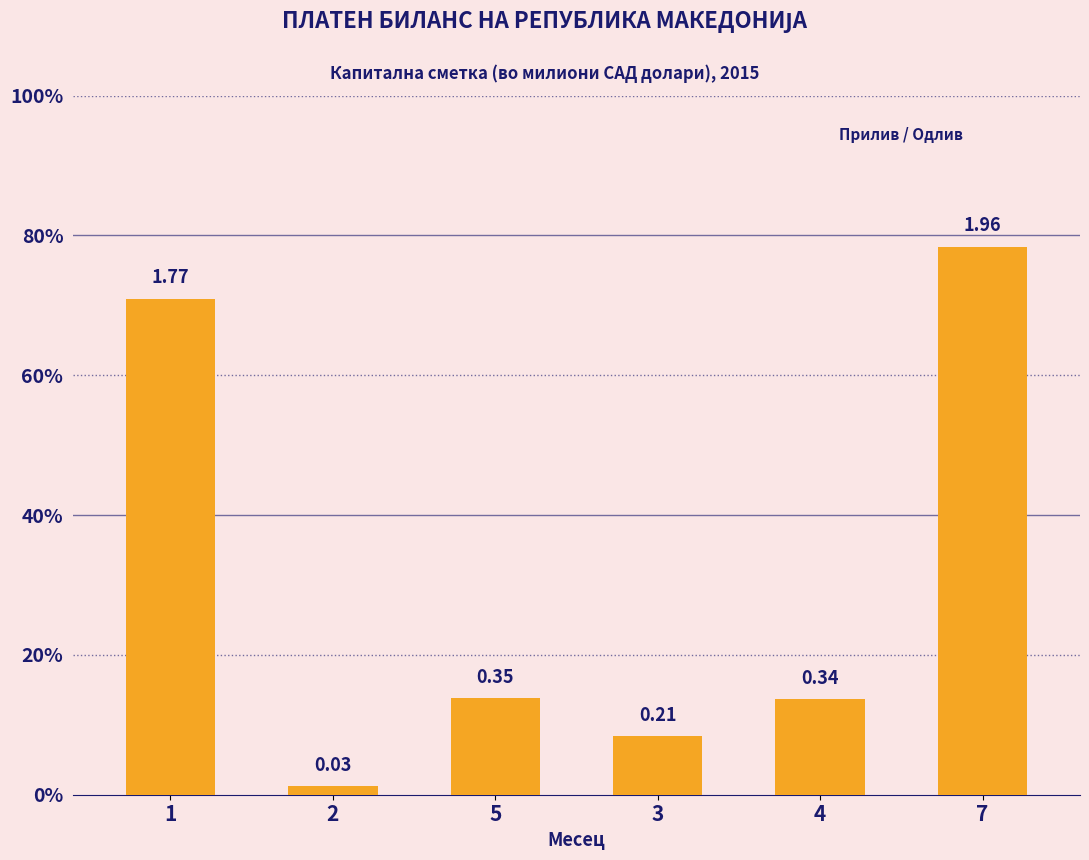

What is the greatest value displayed?

2.0